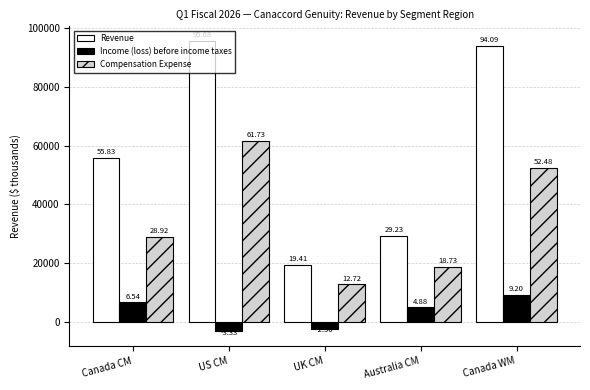

The Revenue series shows 55828 at Canada CM. True or false?

True